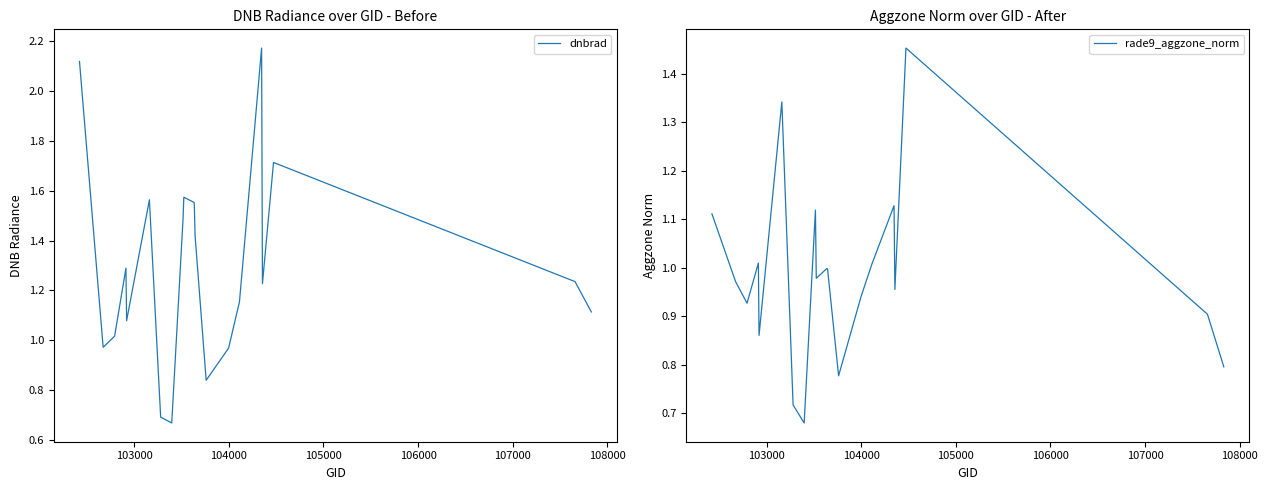

Reading right to left, list all the values displayed in this chart.

dnbrad: 1.1	1.2	1.7	1.2	2.2	1.2	1.0	0.8	1.4	1.6	1.6	1.5	0.7	0.7	1.6	1.1	1.3	1.0	1.0	2.1
rade9_aggzone_norm: 0.8	0.9	1.5	1.0	1.1	1.0	0.9	0.8	1.0	1.0	1.0	1.1	0.7	0.7	1.3	0.9	1.0	0.9	1.0	1.1